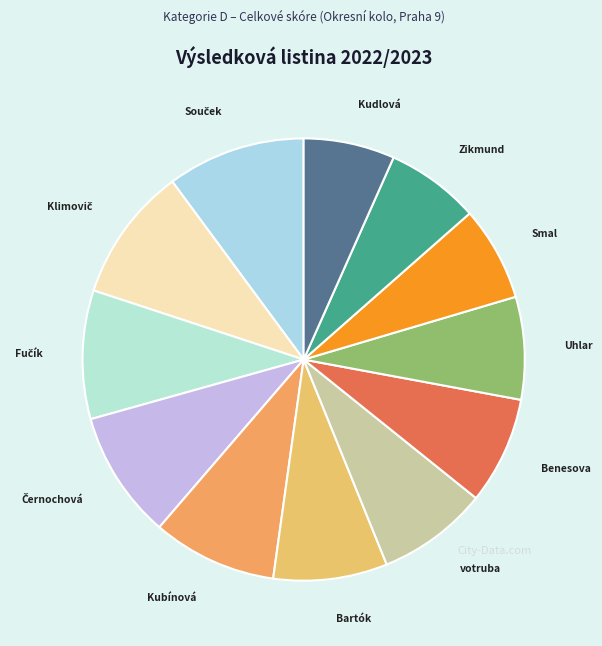

Which category has the biggest portion of the pie?

Souček, Tomáš